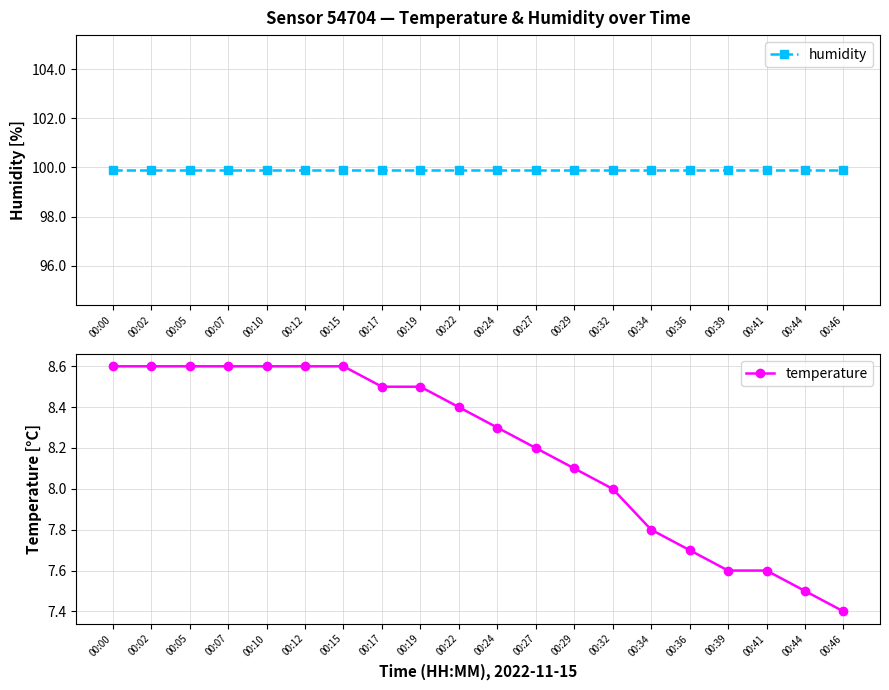

How many data points in temperature are above 8?

13